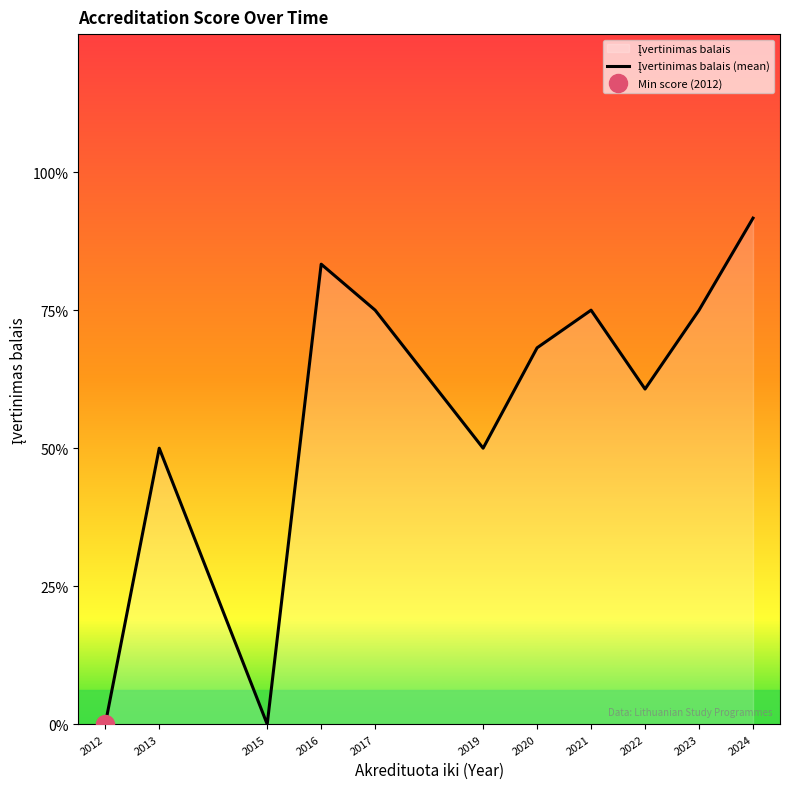

At which category does the data reach its first local peak?

2013